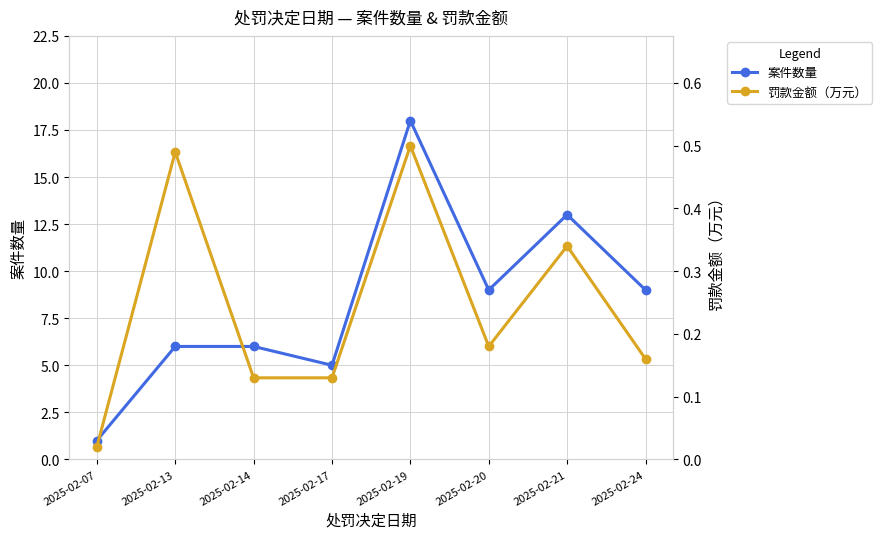

What is the difference between the maximum and second lowest values in the 罚款金额（万元） series?

0.4